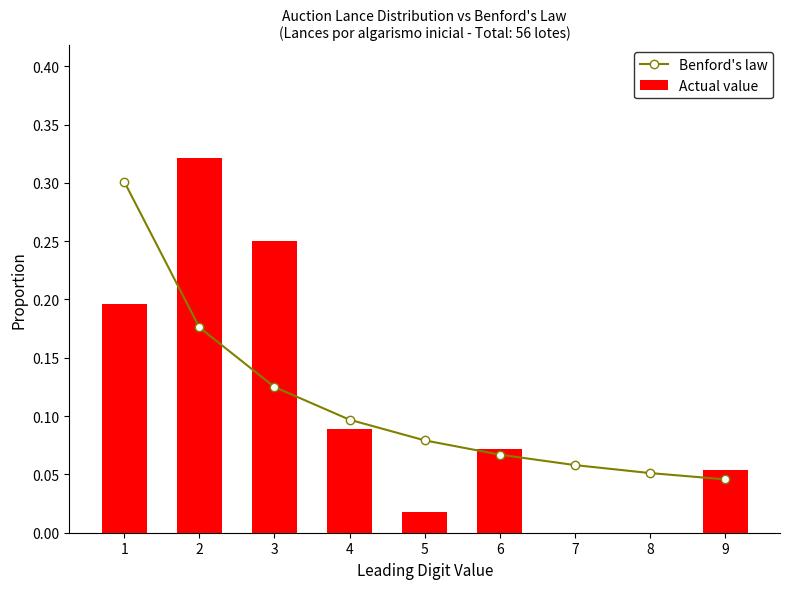

Reading right to left, extract all data points from this chart.

Benford's law: 0.0	0.1	0.1	0.1	0.1	0.1	0.1	0.2	0.3
Actual value: 0.1	0.0	0.0	0.1	0.0	0.1	0.2	0.3	0.2